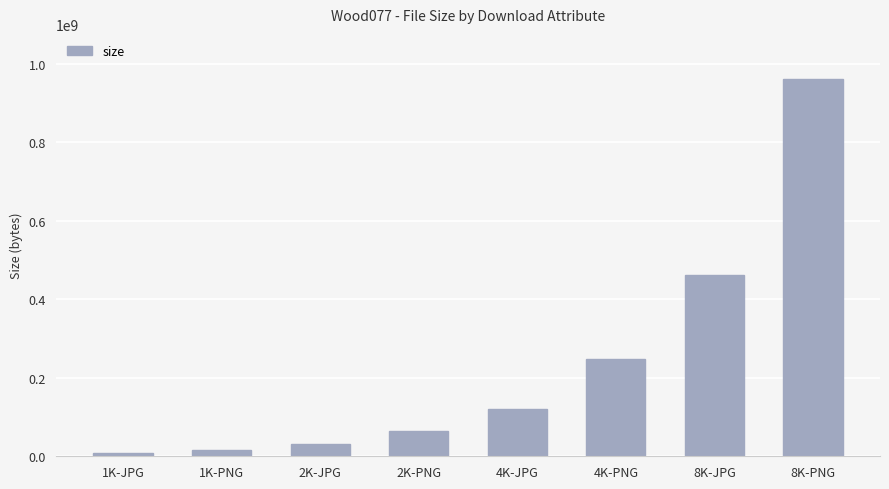

How many values are below 119532299?

4